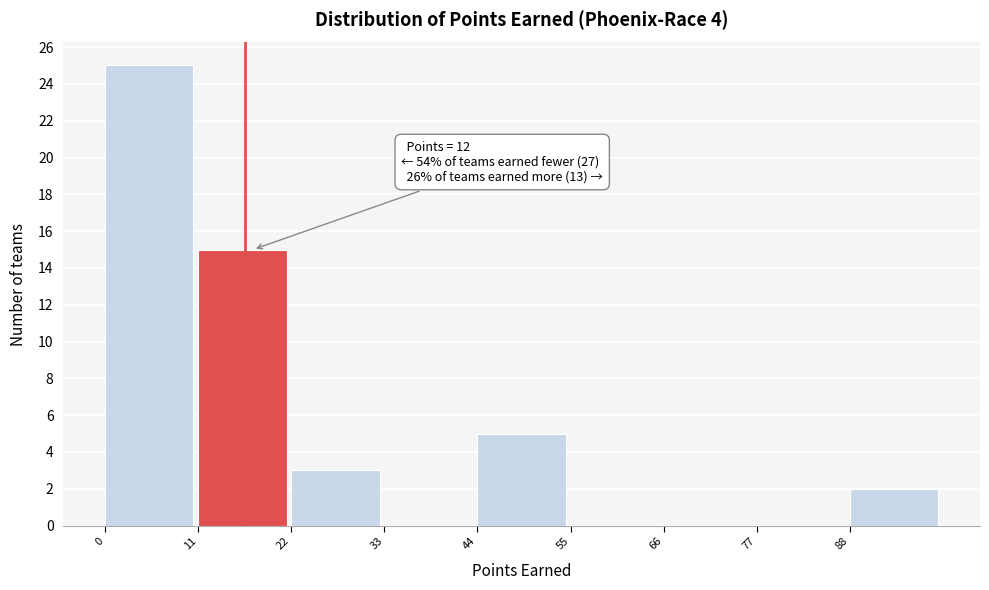

Over which range of the x-axis is the bar tallest?

0 to 11